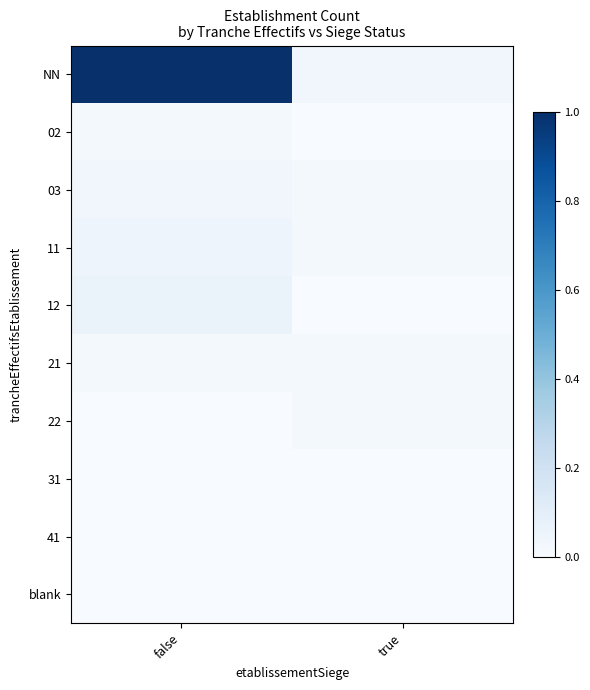

Reading left to right, extract all data points from this chart.

NN: false=1.0	true=0.0
02: false=0.0	true=0.0
03: false=0.0	true=0.0
11: false=0.0	true=0.0
12: false=0.1	true=0.0
21: false=0.0	true=0.0
22: false=0.0	true=0.0
31: false=0.0	true=0.0
41: false=0.0	true=0.0
blank: false=0.0	true=0.0